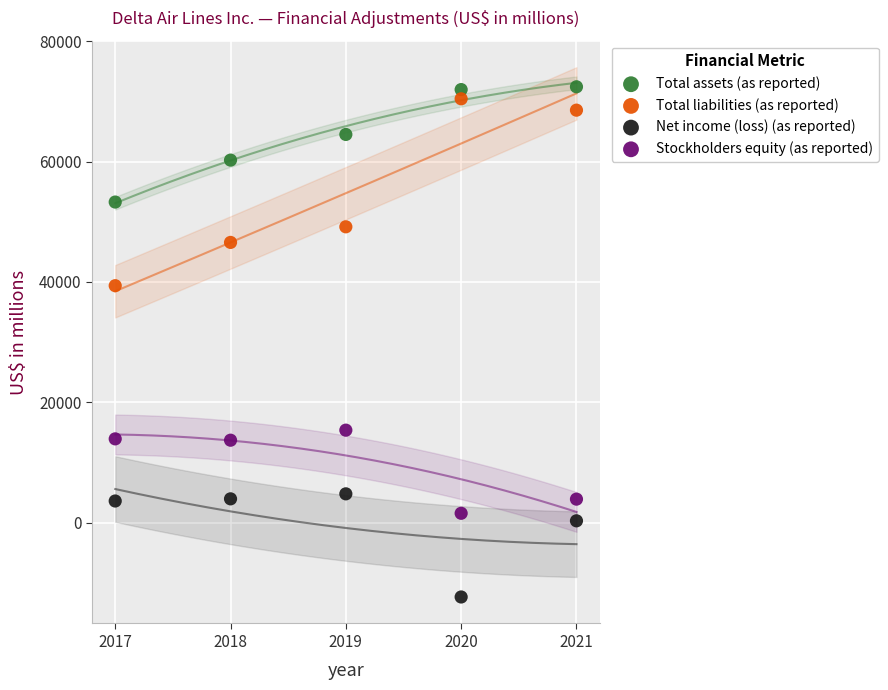

Which series contains the lowest Y value?

Net income (loss) (as reported)